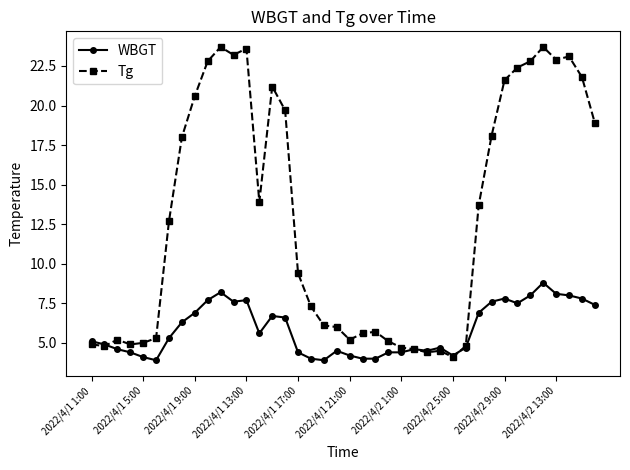

What is the minimum value for WBGT?

3.9